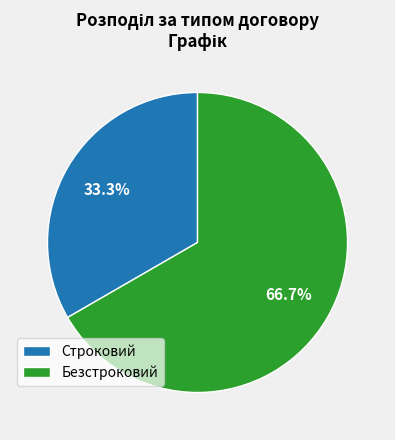

What is the ratio of the value at Строковий to the value at Безстроковий?

0.5